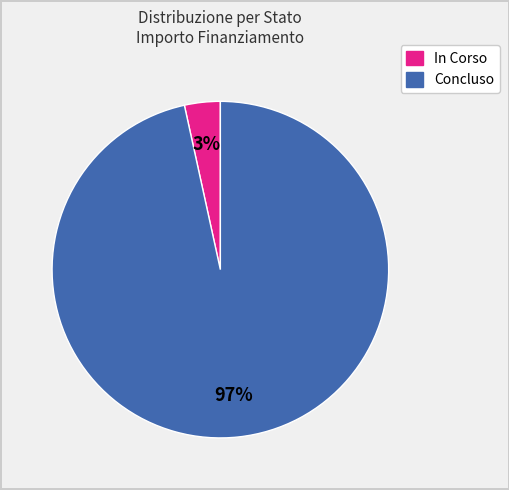

How many segments does this pie chart have?

2